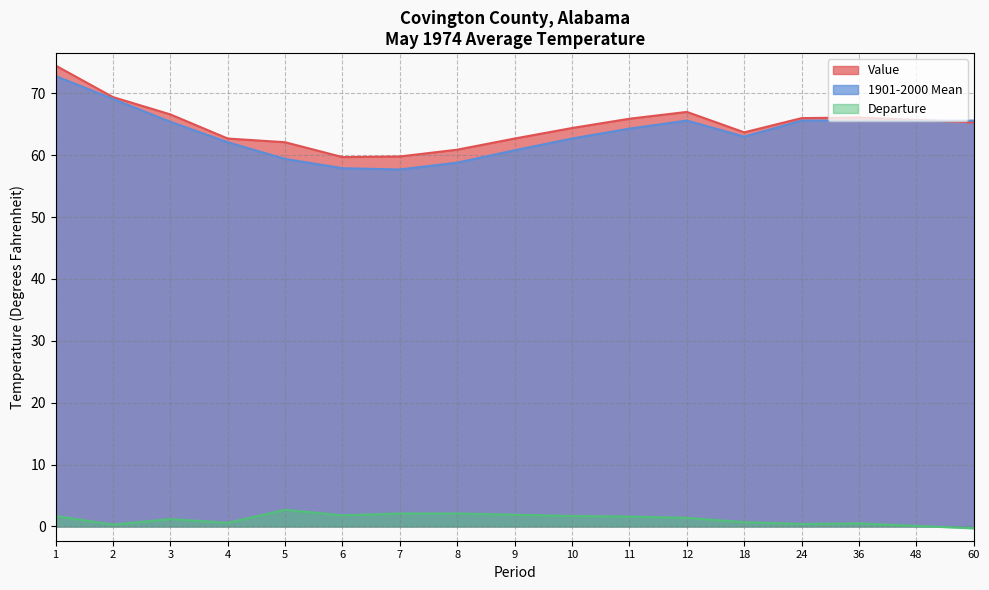

How many interior local valleys does the Departure series have?

4